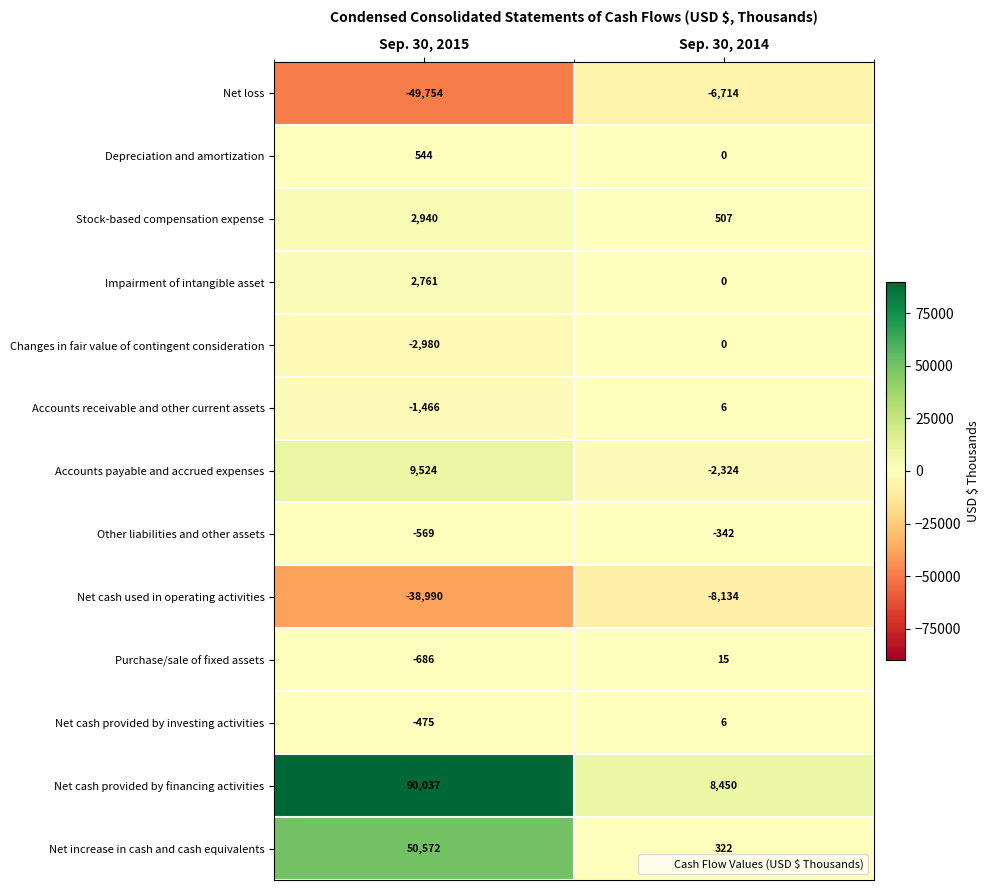

Which series changed the most between Sep. 30, 2015 and Sep. 30, 2014?

Net cash provided by financing activities